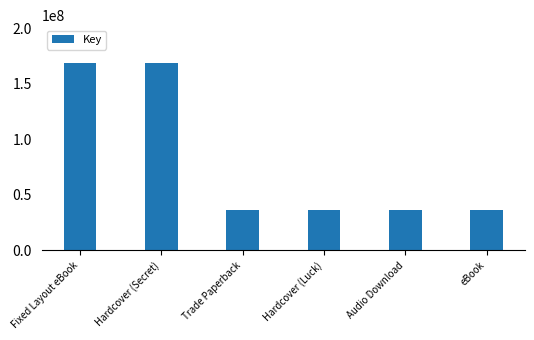

The value at Hardcover (Luck) is 14688025. True or false?

False